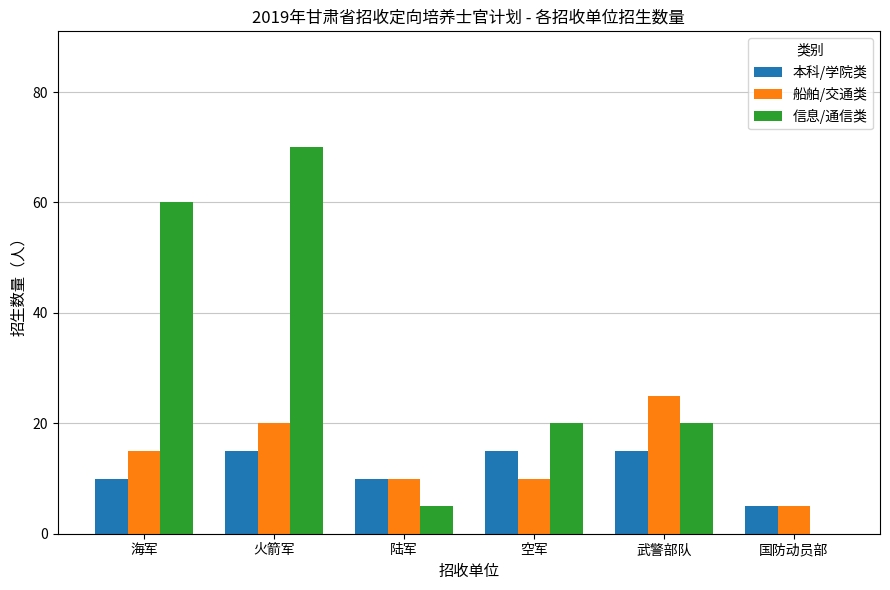

Between 火箭军 and 陆军, which series saw the biggest shift?

信息/通信类